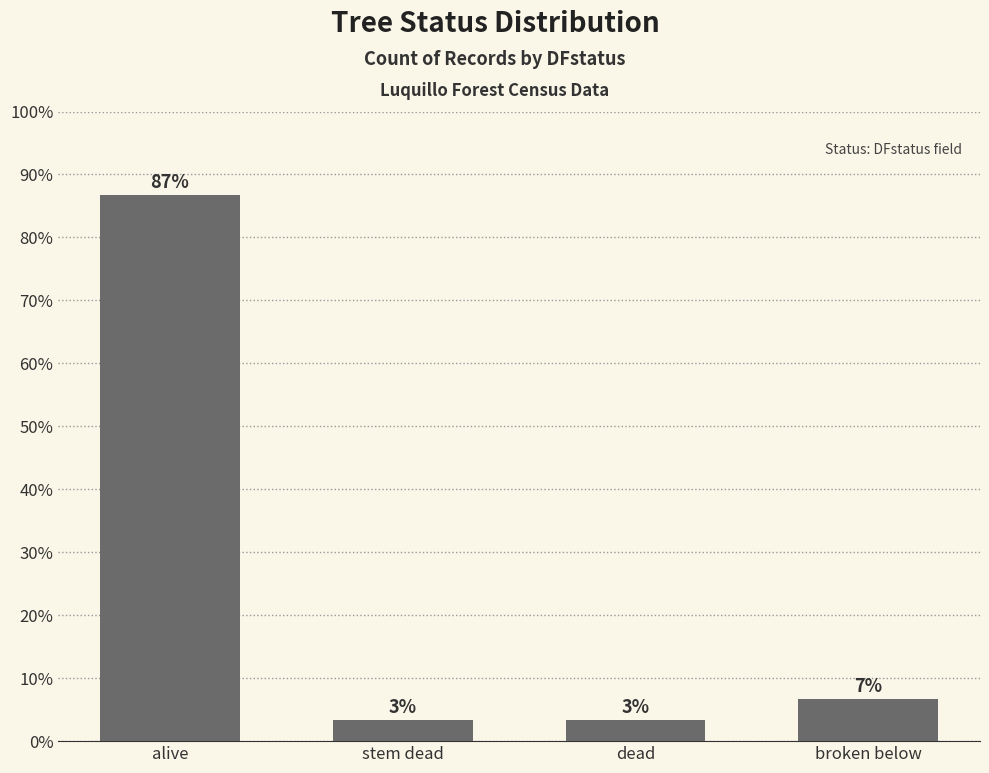

What position from the right is alive?

4